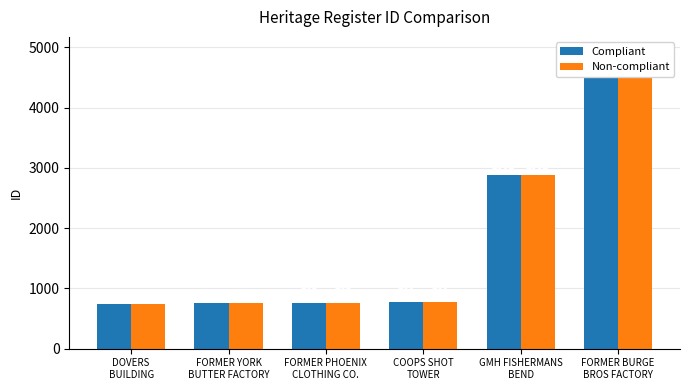

At GMH FISHERMANS
BEND, list the series in order from smallest to largest.

Compliant, Non-compliant